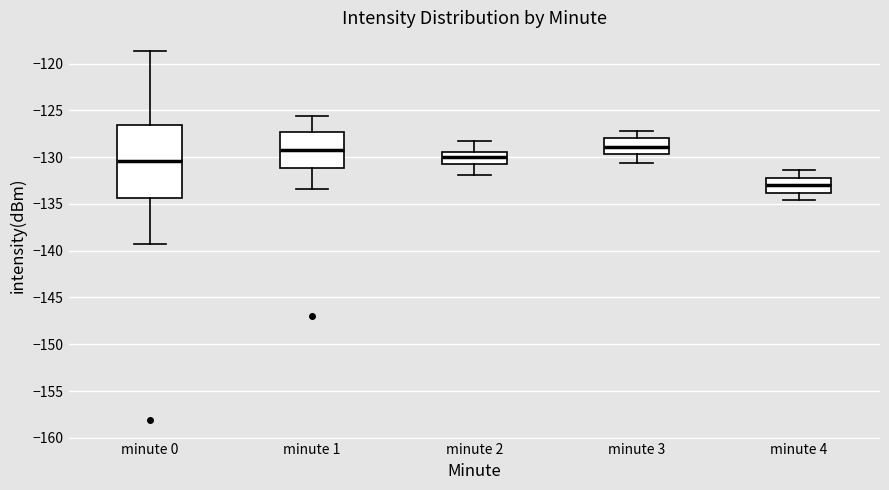

Where is the lower edge of the box for minute 2 on the y-axis? The values are not printed on the chart, so give them approximately, as read against the axis.

-131.0